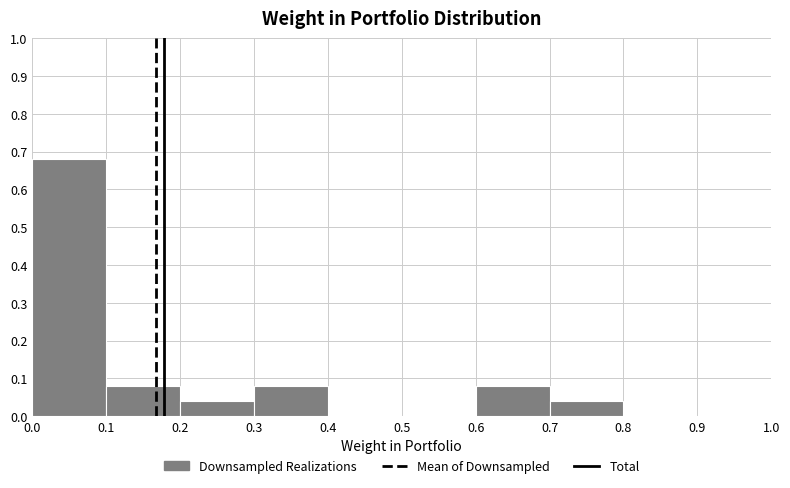

Reading left to right, list every bar in this chart as the range it spans on the x-axis followed by its height. The values are not printed on the chart, so give them approximately, as read against the axis.

0.0 to 0.1: 0.68
0.1 to 0.2: 0.08
0.2 to 0.3: 0.04
0.3 to 0.4: 0.08
0.4 to 0.5: 0
0.5 to 0.6: 0
0.6 to 0.7: 0.08
0.7 to 0.8: 0.04
0.8 to 0.9: 0
0.9 to 1.0: 0